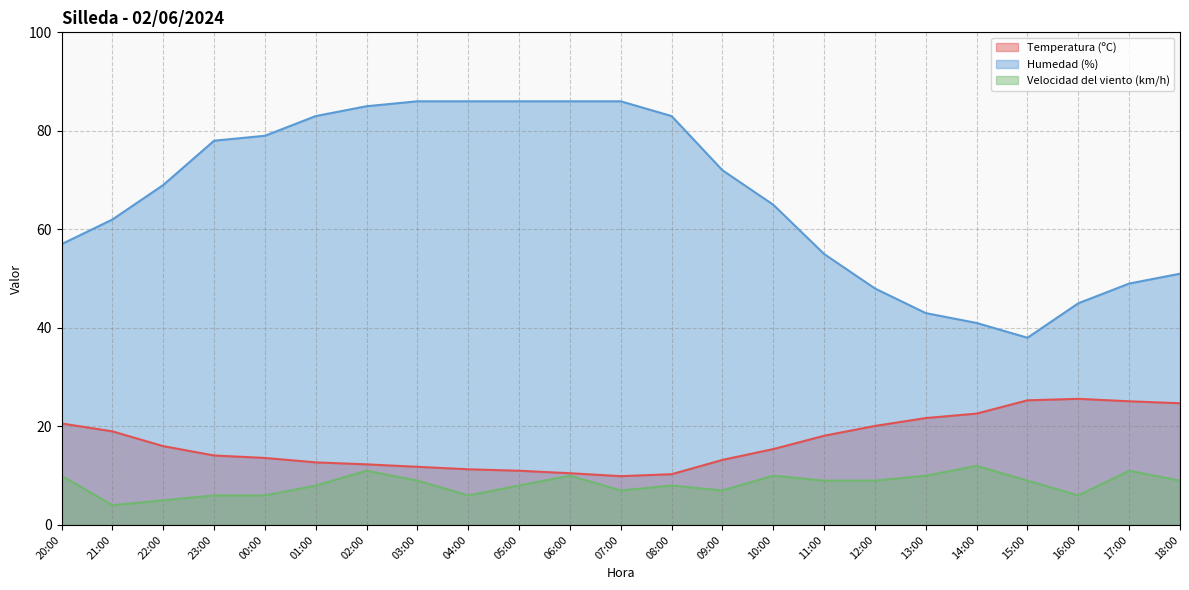

Which has a higher value, 07:00 or 20:00?

20:00